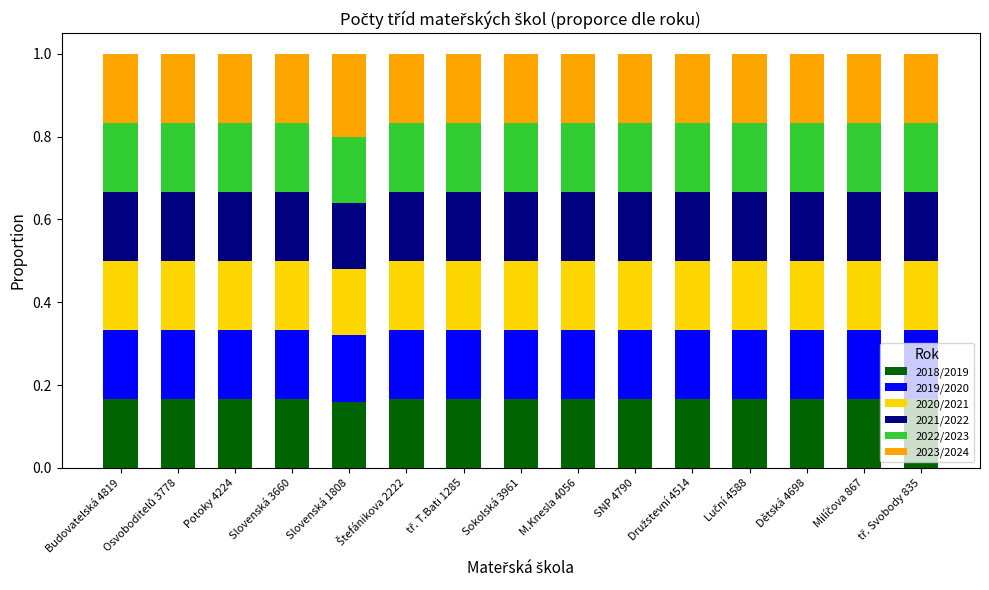

Are the bars grouped side by side (vs. stacked)?

No